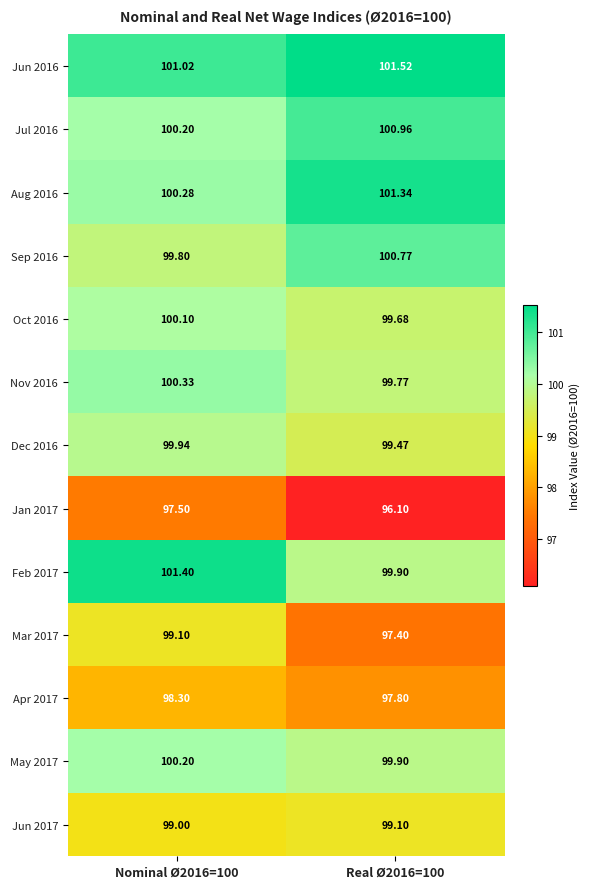

Reading left to right, extract all data points from this chart.

Jun 2016: Nominal Ø2016=100=101.0	Real Ø2016=100=101.5
Jul 2016: Nominal Ø2016=100=100.2	Real Ø2016=100=101.0
Aug 2016: Nominal Ø2016=100=100.3	Real Ø2016=100=101.3
Sep 2016: Nominal Ø2016=100=99.8	Real Ø2016=100=100.8
Oct 2016: Nominal Ø2016=100=100.1	Real Ø2016=100=99.7
Nov 2016: Nominal Ø2016=100=100.3	Real Ø2016=100=99.8
Dec 2016: Nominal Ø2016=100=99.9	Real Ø2016=100=99.5
Jan 2017: Nominal Ø2016=100=97.5	Real Ø2016=100=96.1
Feb 2017: Nominal Ø2016=100=101.4	Real Ø2016=100=99.9
Mar 2017: Nominal Ø2016=100=99.1	Real Ø2016=100=97.4
Apr 2017: Nominal Ø2016=100=98.3	Real Ø2016=100=97.8
May 2017: Nominal Ø2016=100=100.2	Real Ø2016=100=99.9
Jun 2017: Nominal Ø2016=100=99.0	Real Ø2016=100=99.1